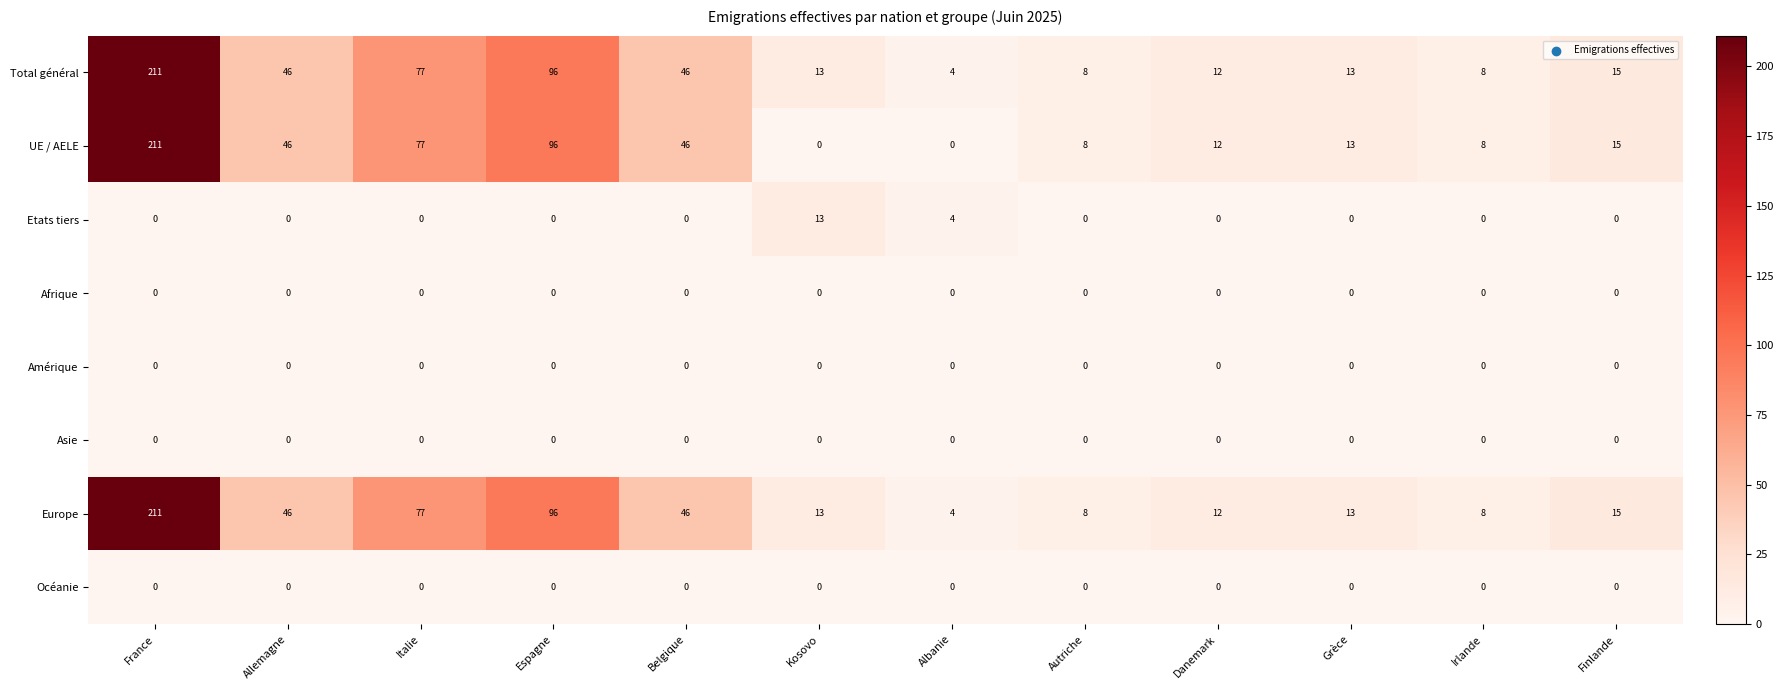

How many distinct data groups are displayed?

8